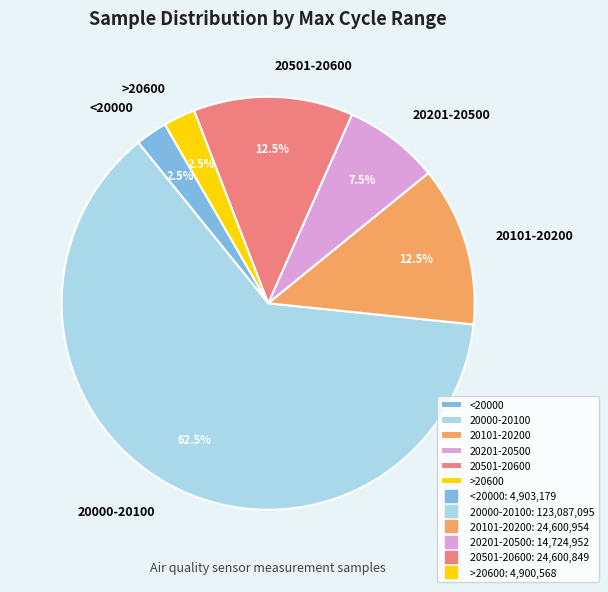

What percentage do >20600 and <20000 together represent?

5.0%